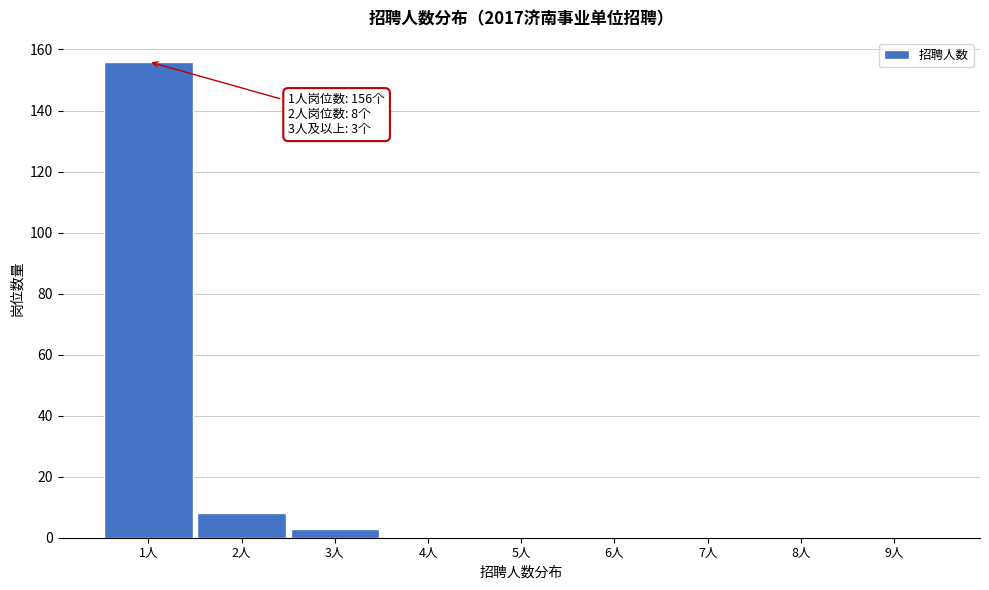

Over which range of the x-axis is the bar tallest?

0.5 to 1.5